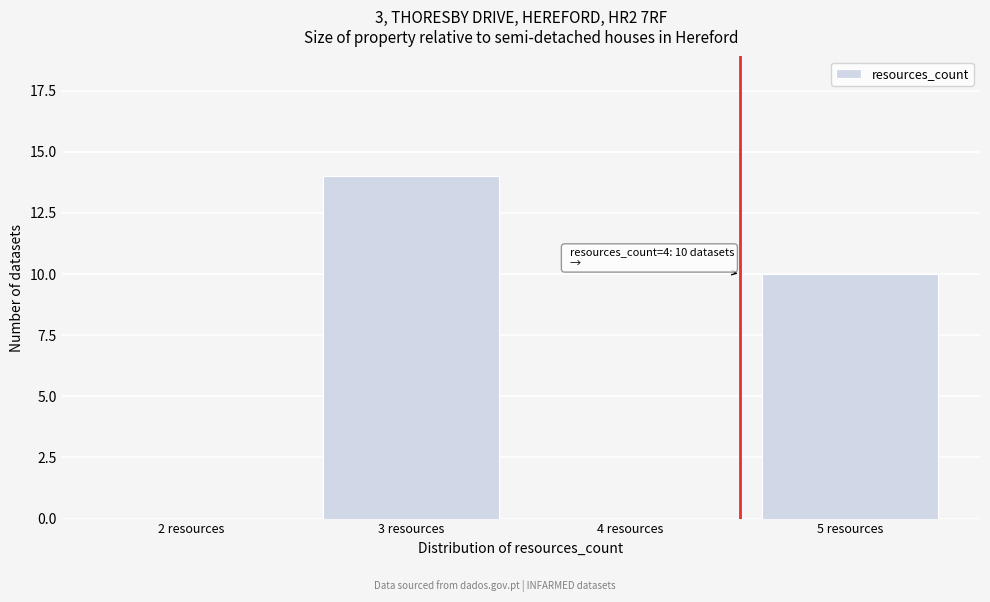

Reading right to left, what are all the values shown in this chart?

5 resources=10	4 resources=0	3 resources=14	2 resources=0